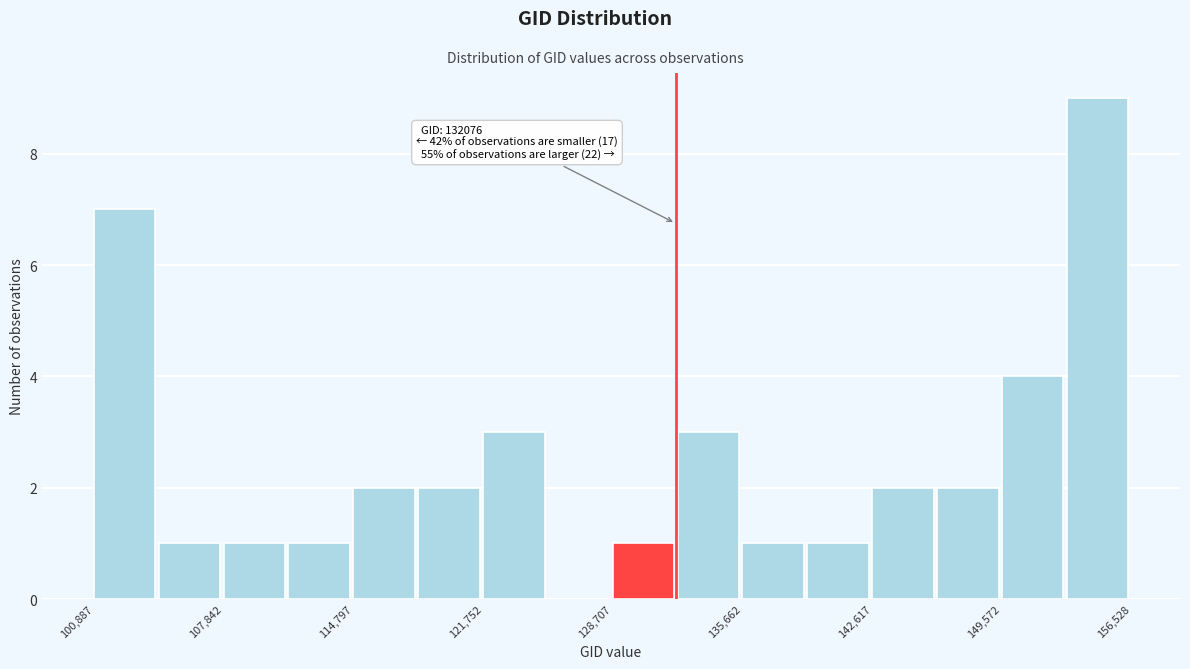

Around what value on the x-axis is the tallest bar? Give the approximate position of its centre, as read against the axis.

155000